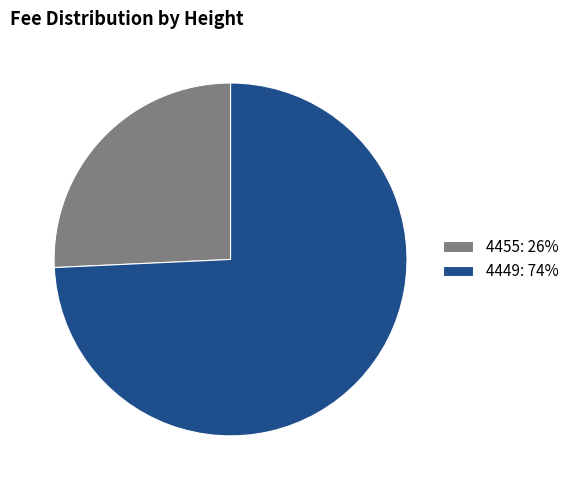

Is there any slice that represents more than half of the pie?

Yes